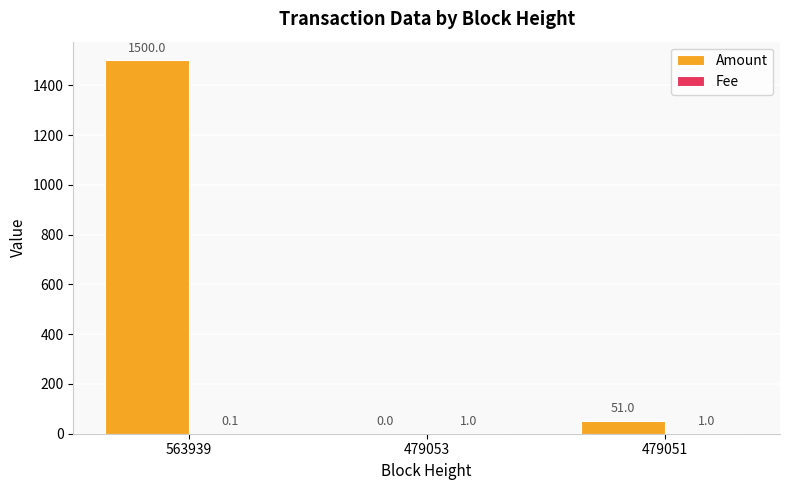

Which series has the largest total across all categories?

Amount